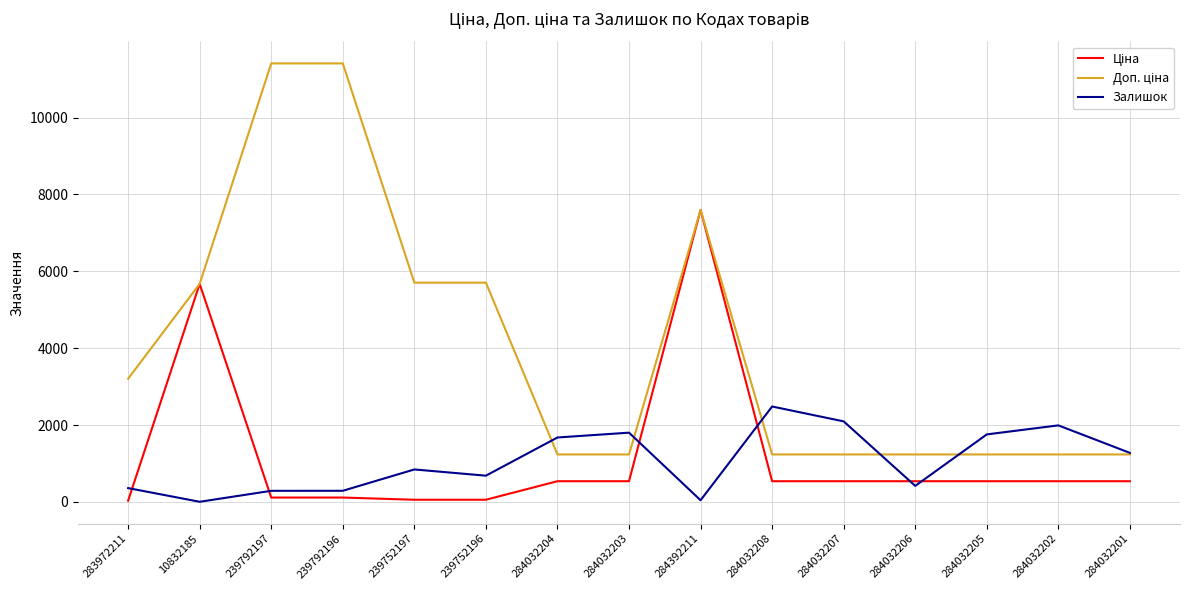

What is the maximum value shown in the chart?

11410.0